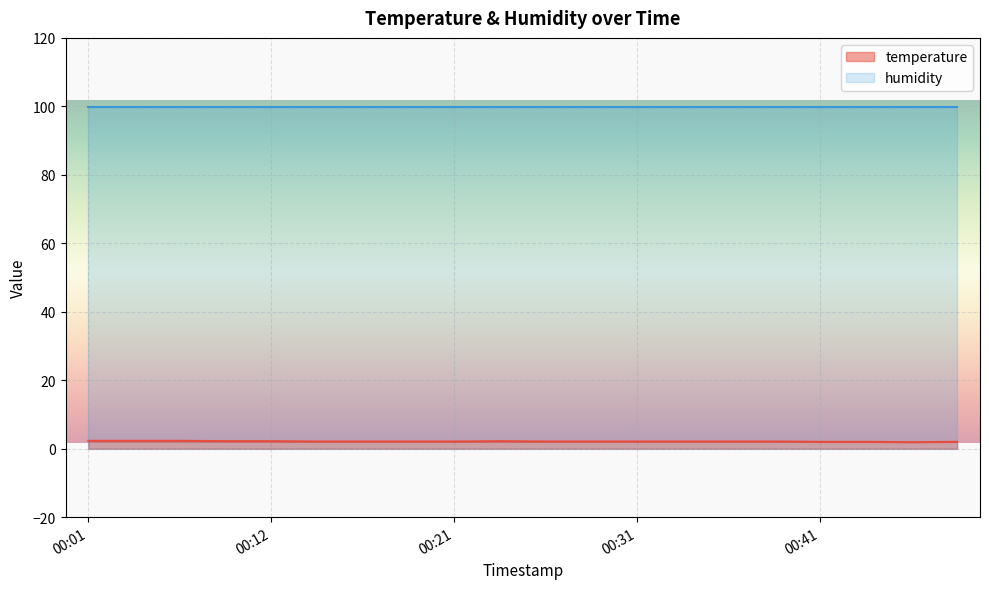

List the labels in order of value, smallest first.

00:46, 00:41, 00:43, 00:48, 00:14, 00:16, 00:19, 00:21, 00:26, 00:29, 00:31, 00:34, 00:36, 00:38, 00:09, 00:12, 00:24, 00:01, 00:04, 00:07